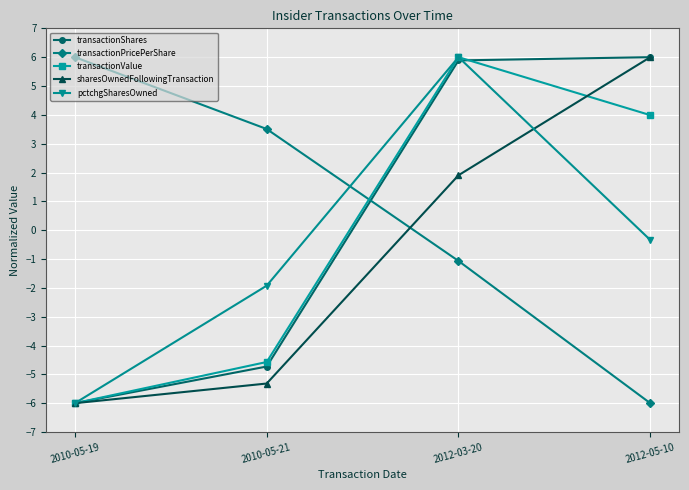

How many values in pctchgSharesOwned are below zero?

3